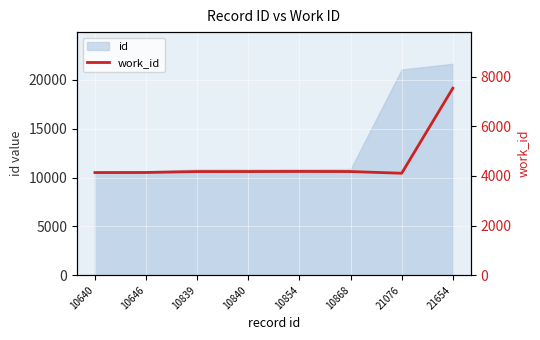

How many points are higher than both their immediate neighbors (excluding endpoints)?

1